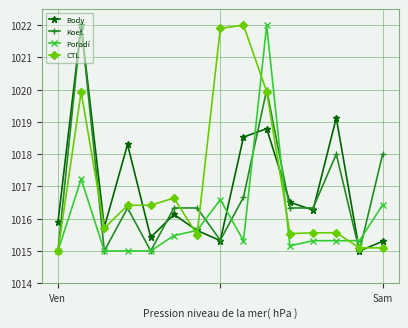

What is the value of the Body point at the 13th from the left?

1019.1